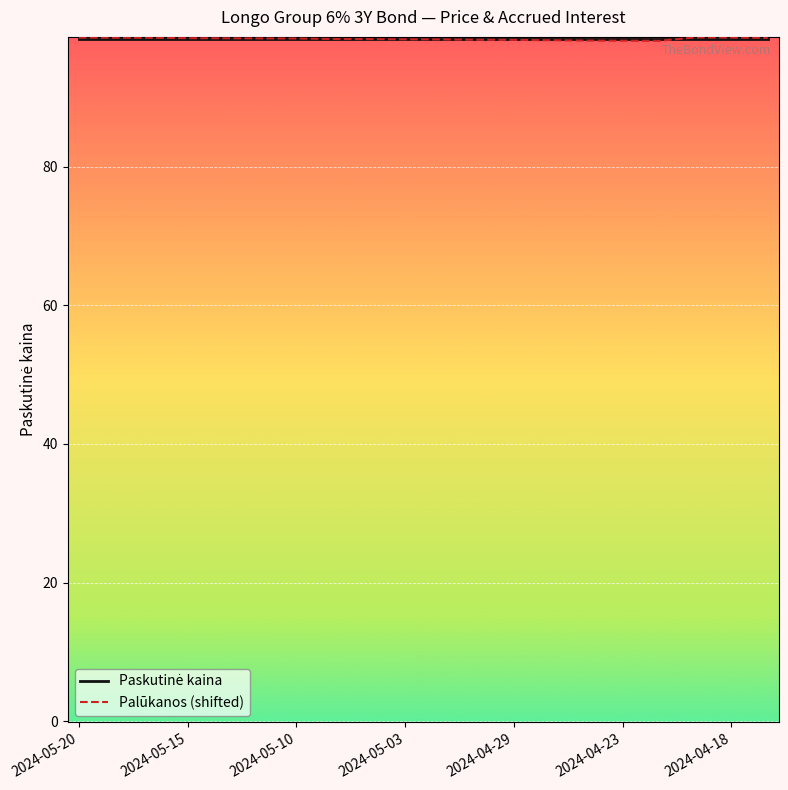

Which series has the widest spread of values?

Palūkanos (shifted)